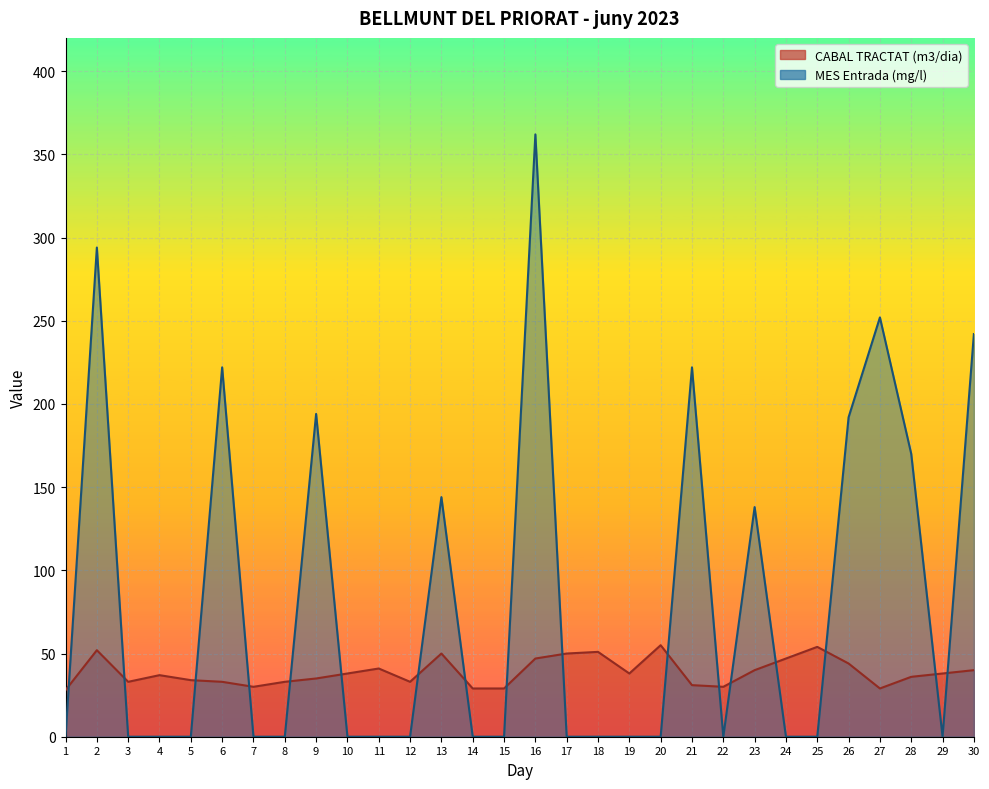

Reading right to left, what are all the values shown in this chart?

CABAL TRACTAT (m3/dia): 40.0	38.0	36.0	29.0	44.0	54.0	47.0	40.0	30.0	31.0	55.0	38.0	51.0	50.0	47.0	29.0	29.0	50.0	33.0	41.0	38.0	35.0	33.0	30.0	33.0	34.0	37.0	33.0	52.0	28.0
MES Entrada (mg/l): 242.0	0.0	170.0	252.0	192.0	0.0	0.0	138.0	0.0	222.0	0.0	0.0	0.0	0.0	362.0	0.0	0.0	144.0	0.0	0.0	0.0	194.0	0.0	0.0	222.0	0.0	0.0	0.0	294.0	0.0